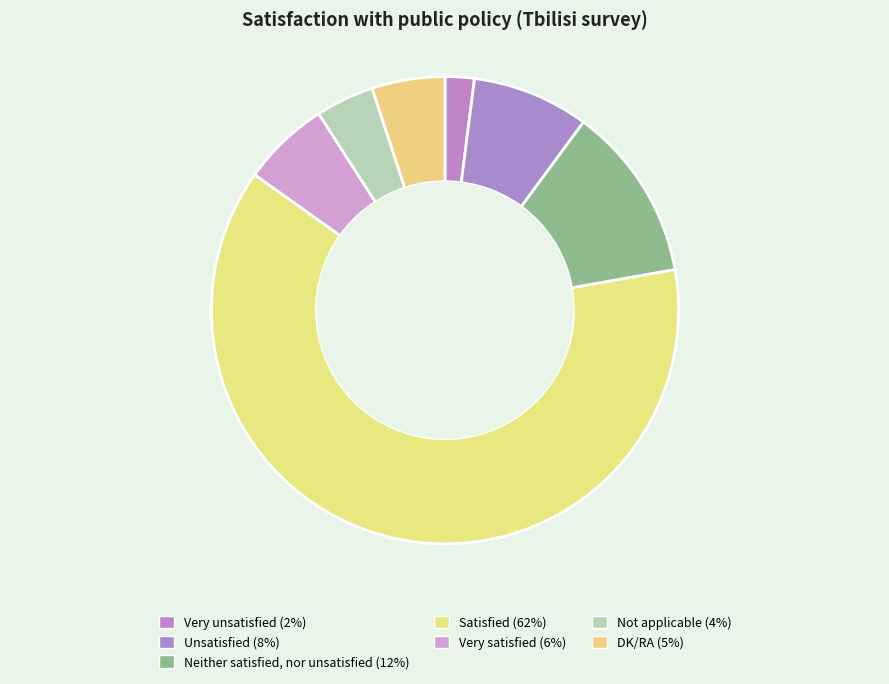

The Neither satisfied, nor unsatisfied slice represents 21% of the pie. True or false?

False